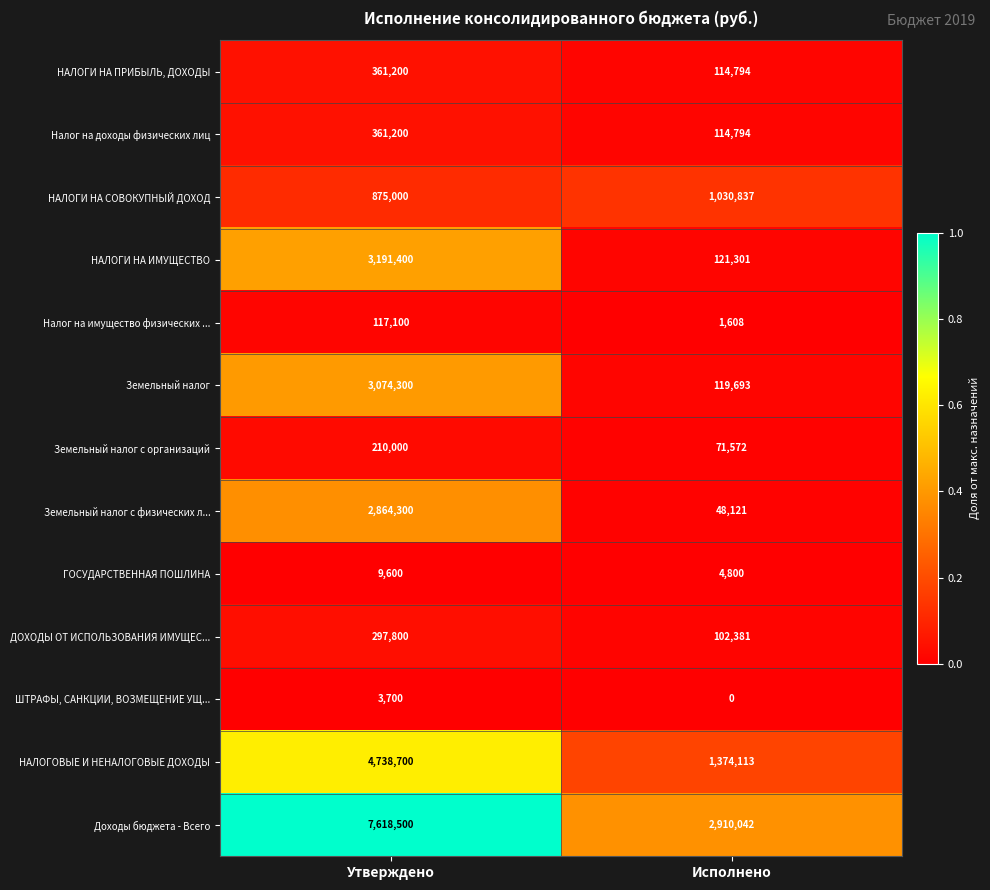

What is the spread (max minus min) of values at Исполнено?

2910042